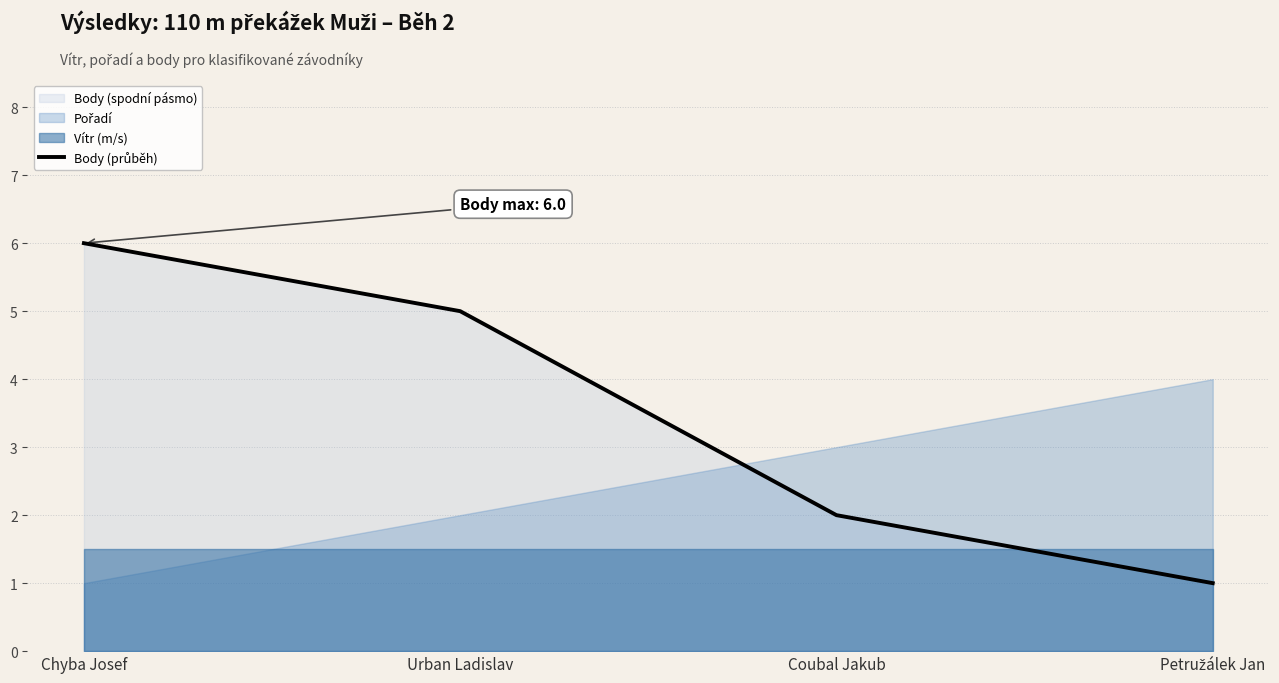

What is the ratio of the value at Petružálek Jan to the value at Chyba Josef?

0.2